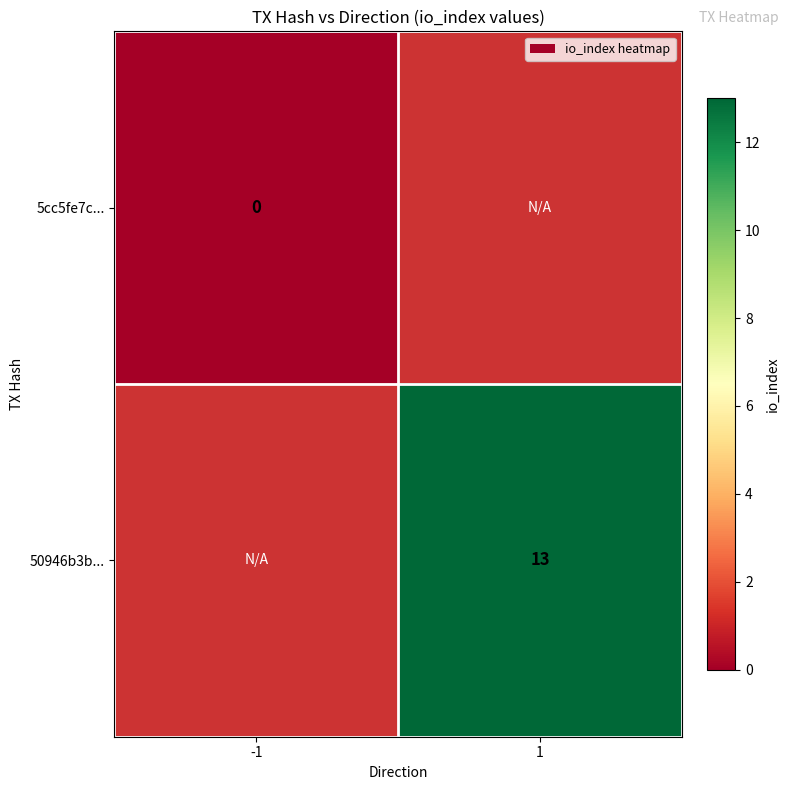

True or false: 50946b3b... has a value of 23 at 1.

False